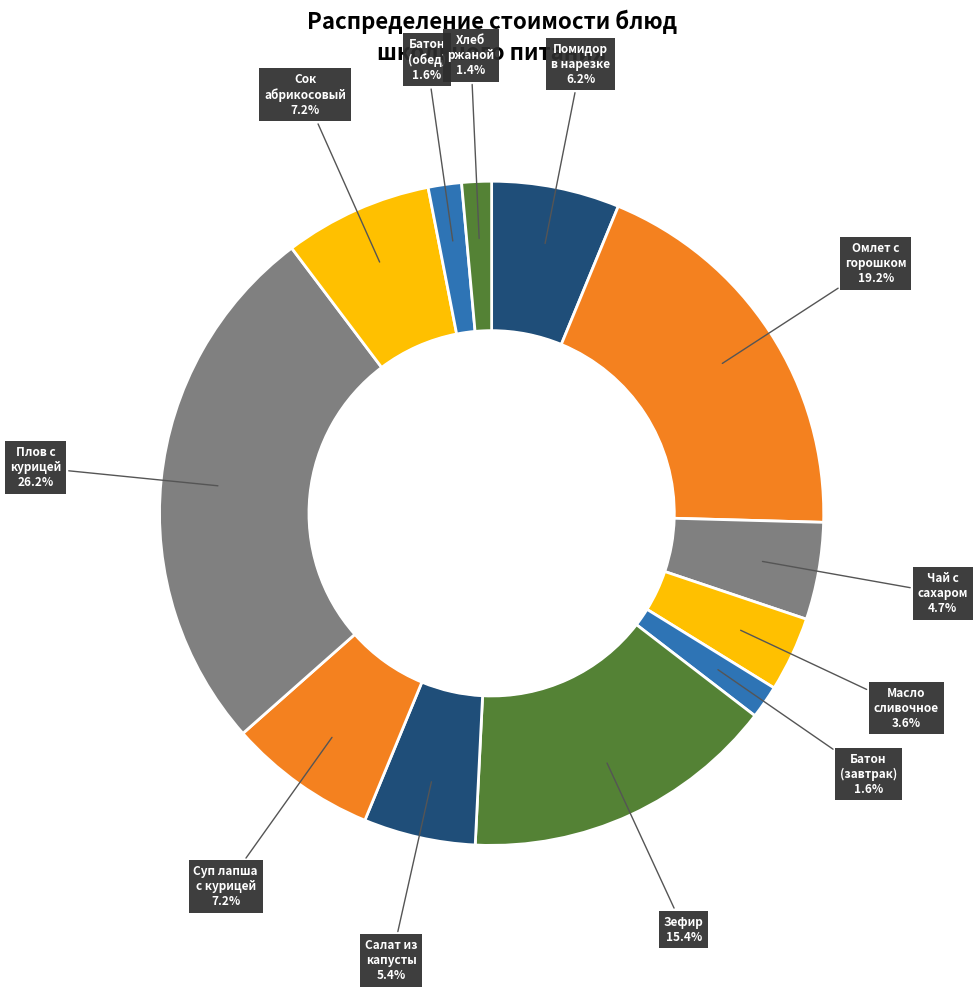

Which category has the biggest portion of the pie?

Плов с курицей